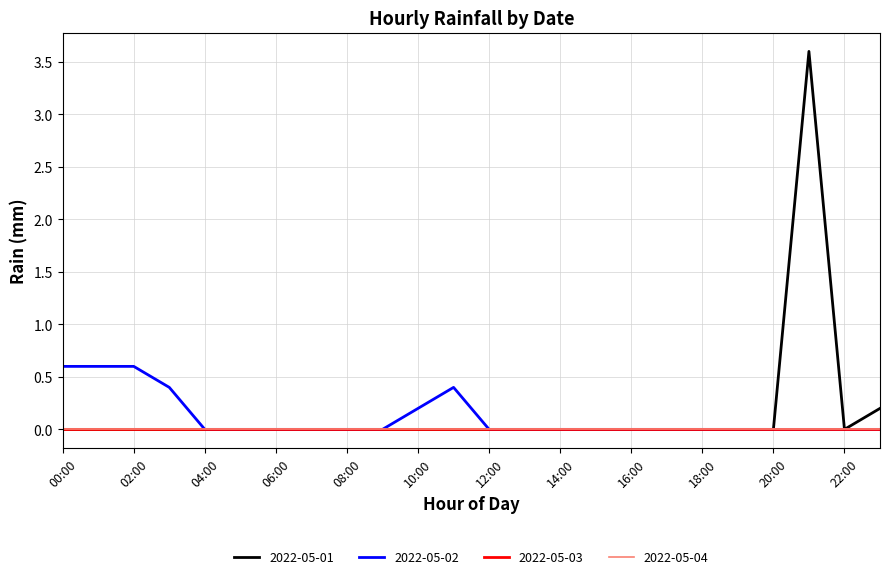

What is the difference between the maximum and second lowest values in the 2022-05-02 series?

0.6